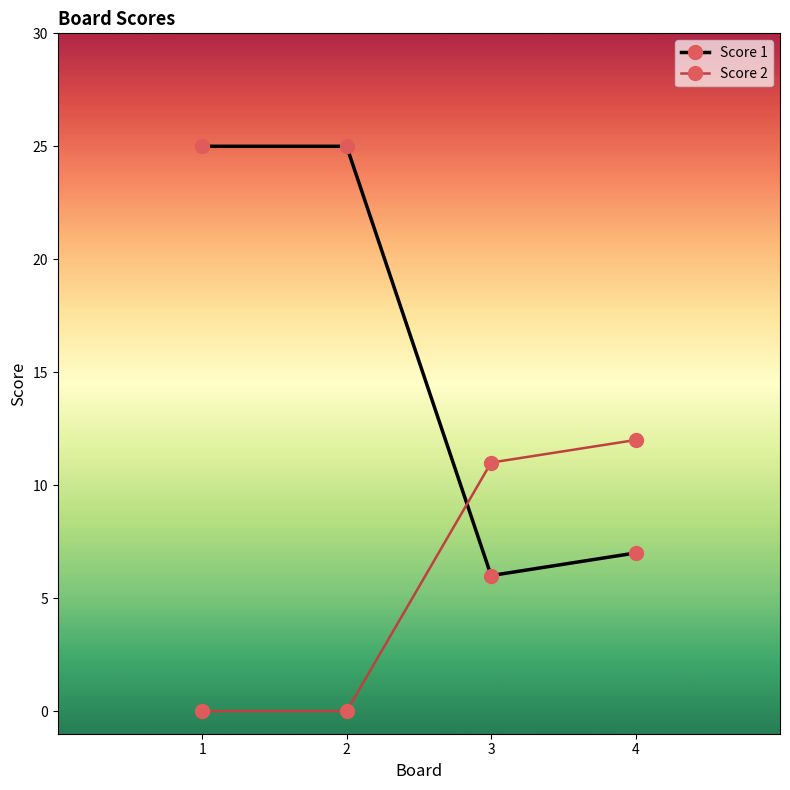

Where do Score 2 and Score 1 first cross each other?

2 and 3